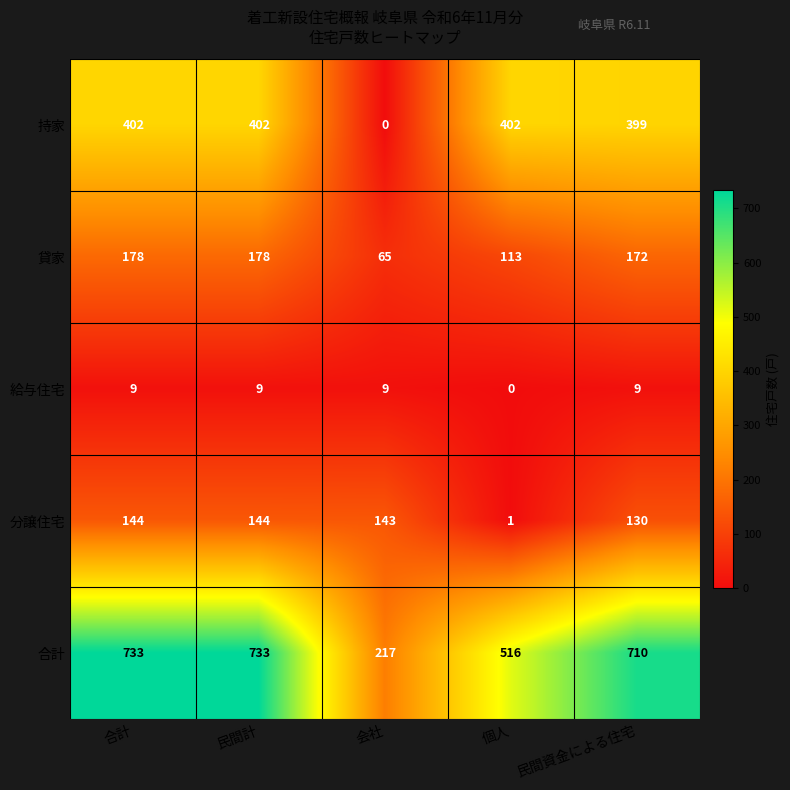

Reading left to right, what are all the values shown in this chart?

持家: 402	402	0	402	399
貸家: 178	178	65	113	172
給与住宅: 9	9	9	0	9
分譲住宅: 144	144	143	1	130
合計: 733	733	217	516	710